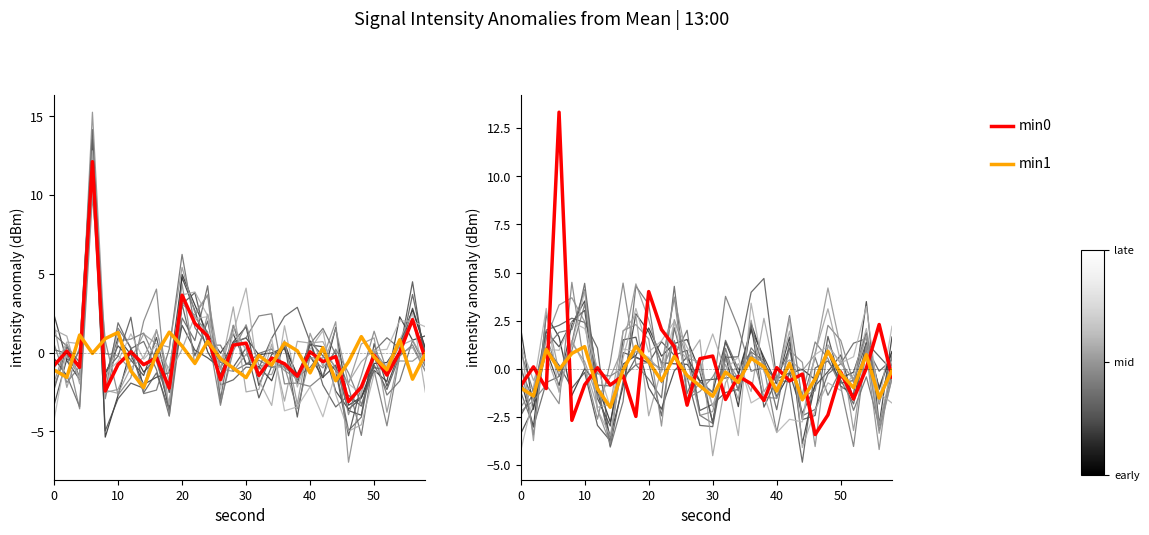

Is this an area chart (filled region under the line)?

No